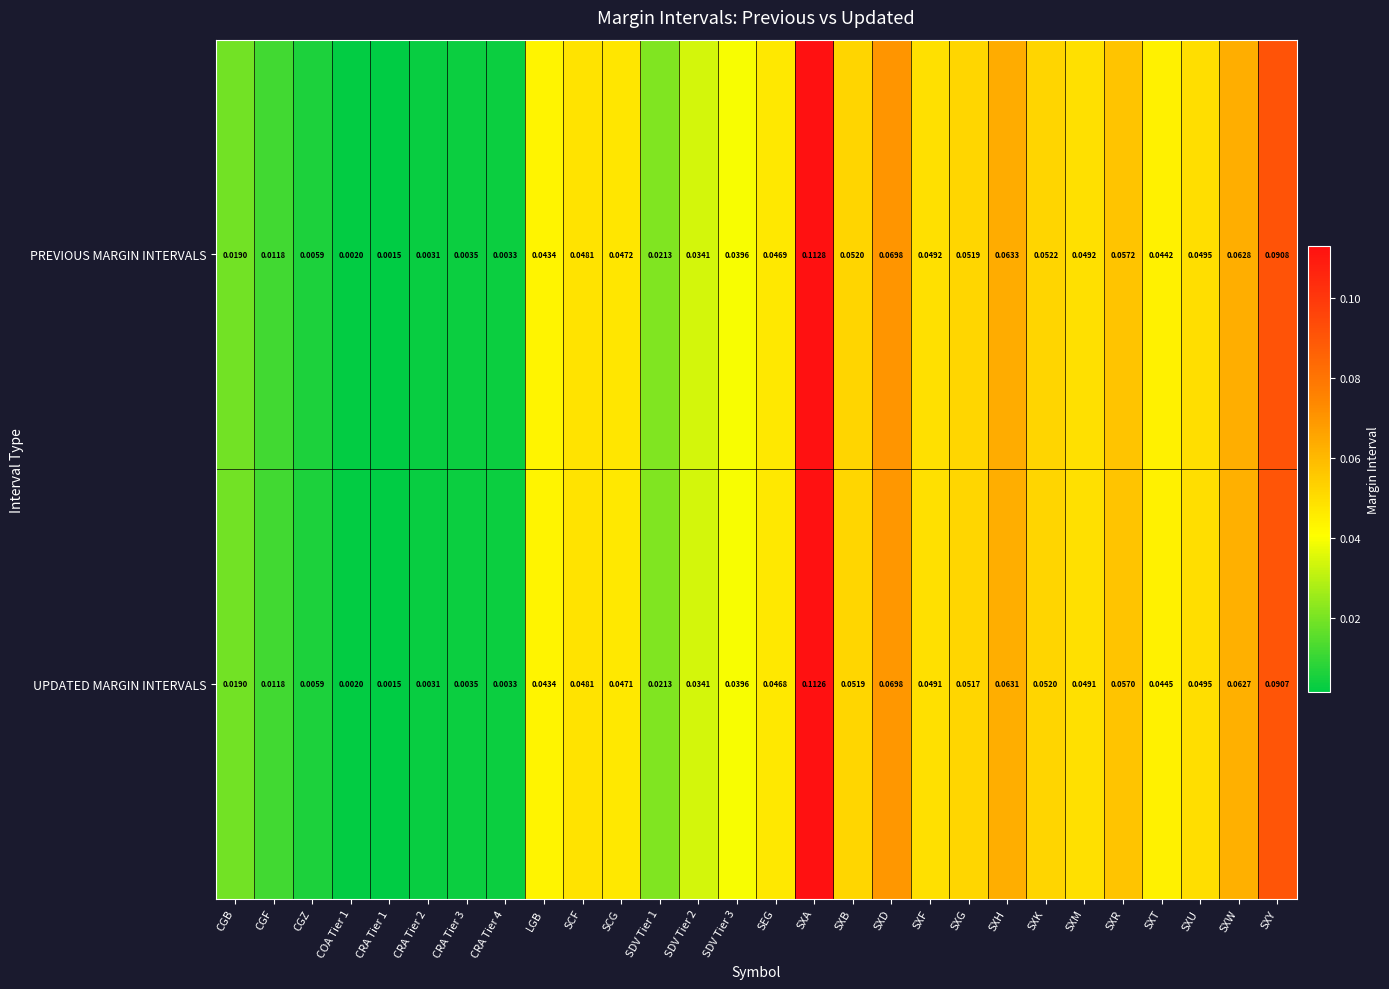

Between CRA Tier 2 and SXA, which series saw the biggest shift?

PREVIOUS MARGIN INTERVALS